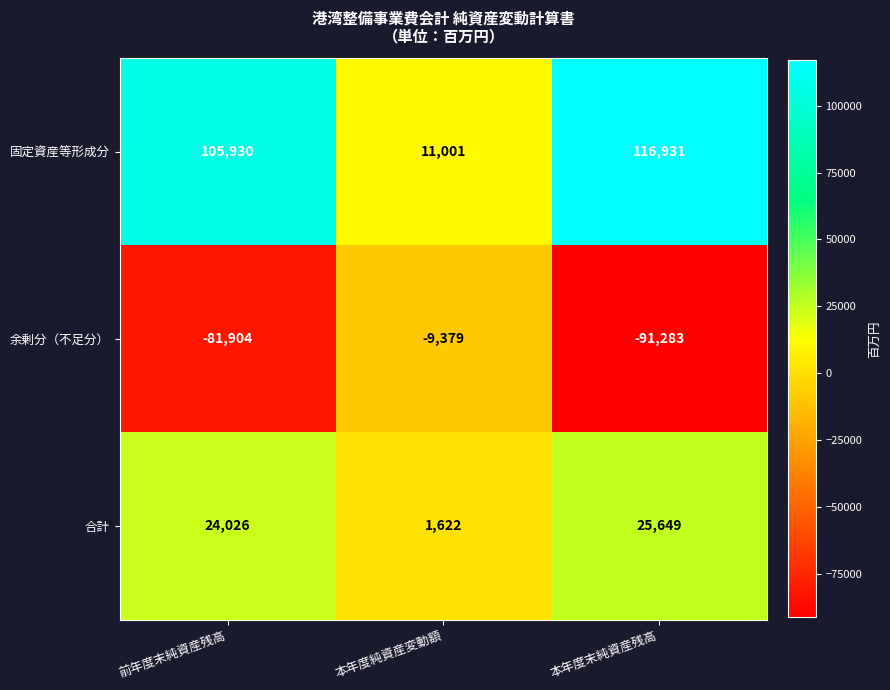

What is the total value across all series at 前年度末純資産残高?

48052